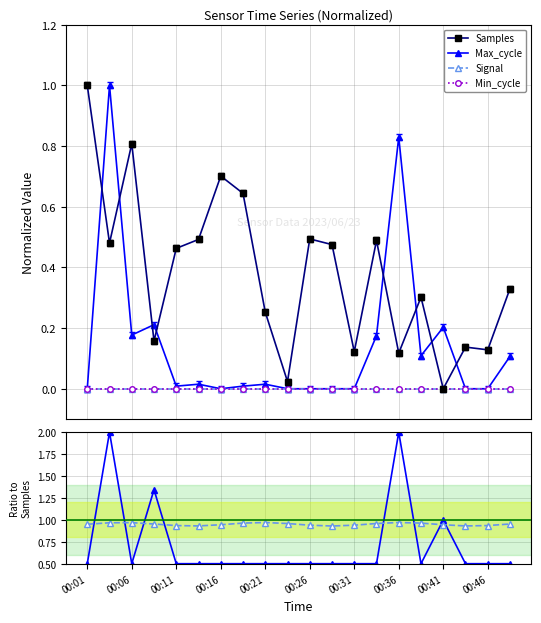

Between 00:31 and 19, which series saw the biggest shift?

Samples